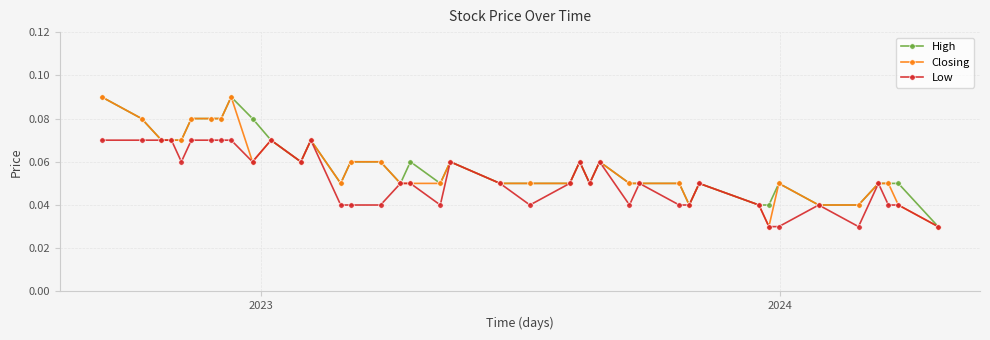

True or false: Low has more than 1 points higher than both neighbors.

True